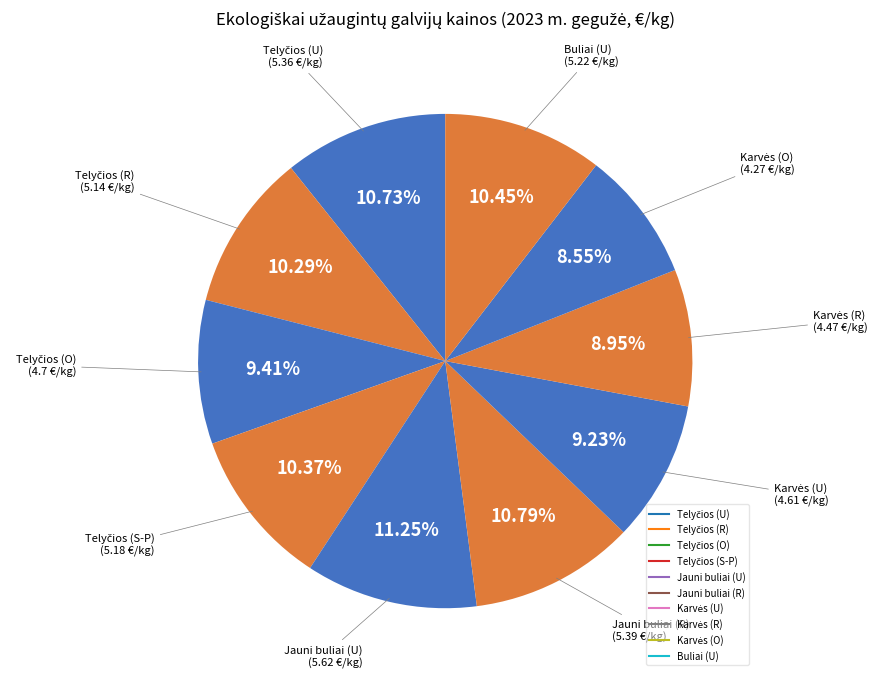

To the nearest percent, what is the average slice percentage?

10%